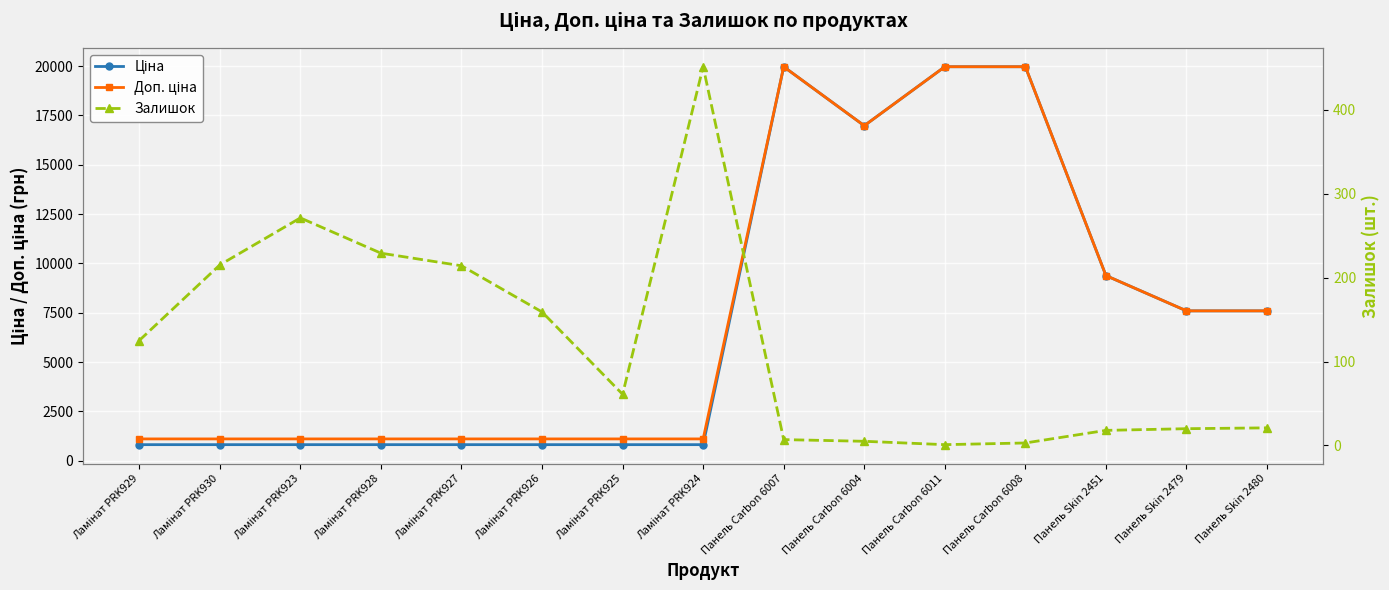

Reading left to right, extract all data points from this chart.

Ціна: Ламінат PRK929=818.5	Ламінат PRK930=818.5	Ламінат PRK923=818.5	Ламінат PRK928=818.5	Ламінат PRK927=818.5	Ламінат PRK926=818.5	Ламінат PRK925=818.5	Ламінат PRK924=818.5	Панель Carbon 6007=19964.2	Панель Carbon 6004=16976.3	Панель Carbon 6011=19964.2	Панель Carbon 6008=19964.2	Панель Skin 2451=9384.0	Панель Skin 2479=7596.5	Панель Skin 2480=7596.5
Доп. ціна: Ламінат PRK929=1109.2	Ламінат PRK930=1109.2	Ламінат PRK923=1109.2	Ламінат PRK928=1109.2	Ламінат PRK927=1109.2	Ламінат PRK926=1109.2	Ламінат PRK925=1109.2	Ламінат PRK924=1109.2	Панель Carbon 6007=19964.2	Панель Carbon 6004=16976.3	Панель Carbon 6011=19964.2	Панель Carbon 6008=19964.2	Панель Skin 2451=9384.0	Панель Skin 2479=7596.5	Панель Skin 2480=7596.5
Залишок: Ламінат PRK929=125.0	Ламінат PRK930=215.0	Ламінат PRK923=271.0	Ламінат PRK928=229.0	Ламінат PRK927=214.0	Ламінат PRK926=159.0	Ламінат PRK925=61.0	Ламінат PRK924=451.0	Панель Carbon 6007=7.0	Панель Carbon 6004=5.0	Панель Carbon 6011=1.0	Панель Carbon 6008=3.0	Панель Skin 2451=18.0	Панель Skin 2479=20.0	Панель Skin 2480=21.0